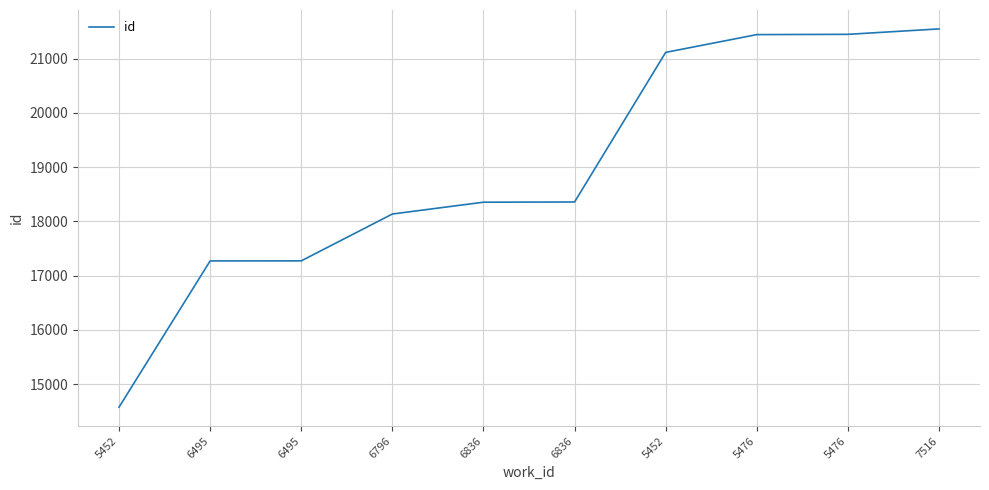

What is the sum of the values at 5476 and 6836?

39804